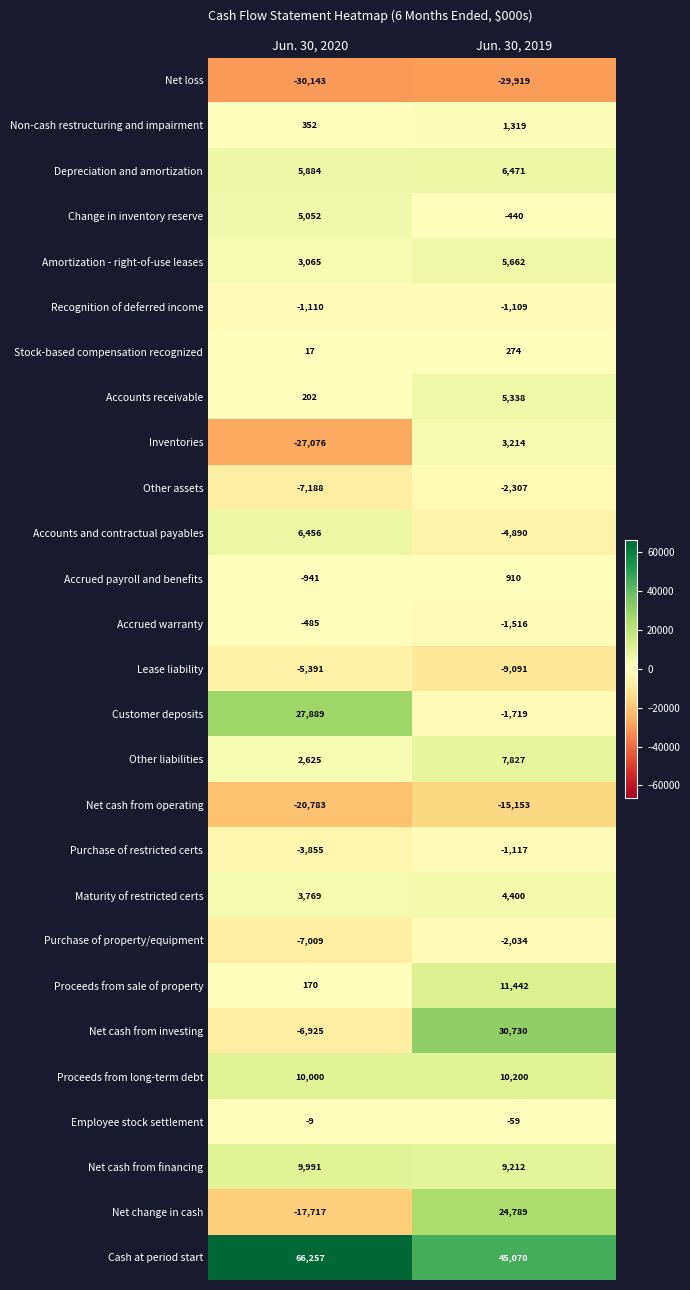

What is the maximum value for Proceeds from sale of property?

11442